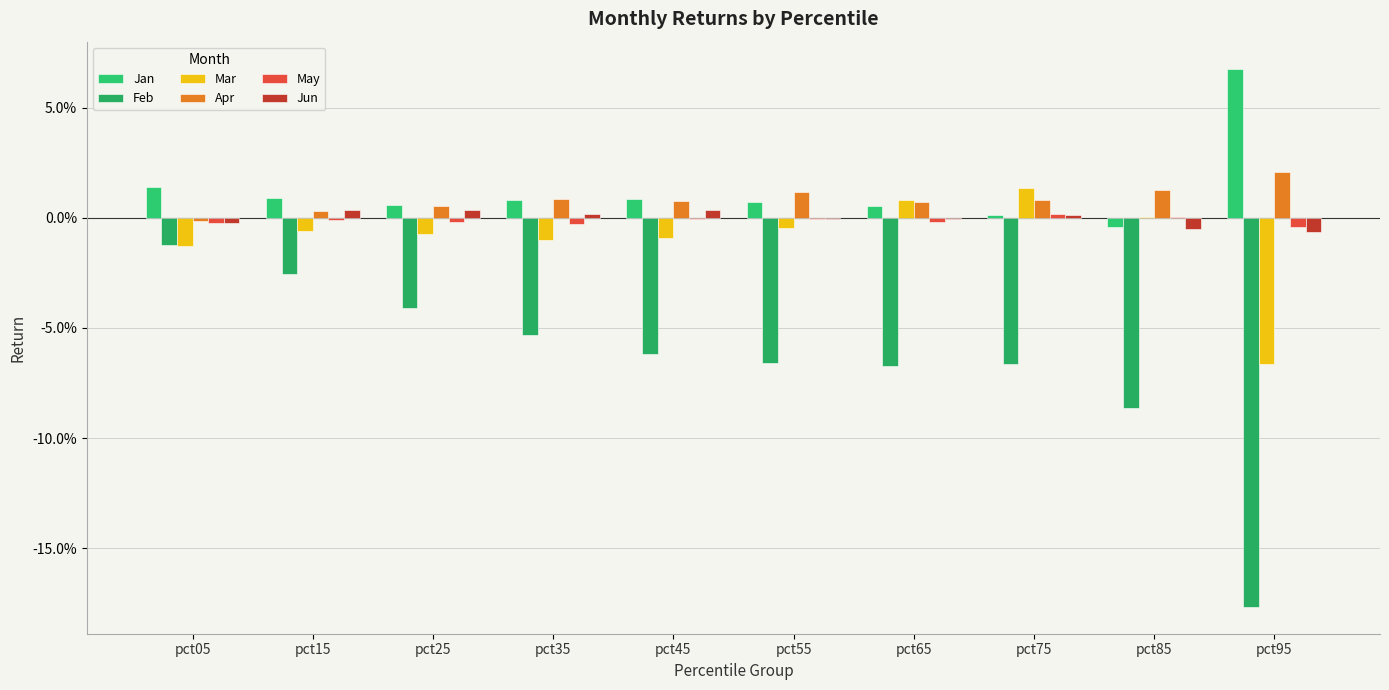

Are the bars grouped side by side (vs. stacked)?

Yes